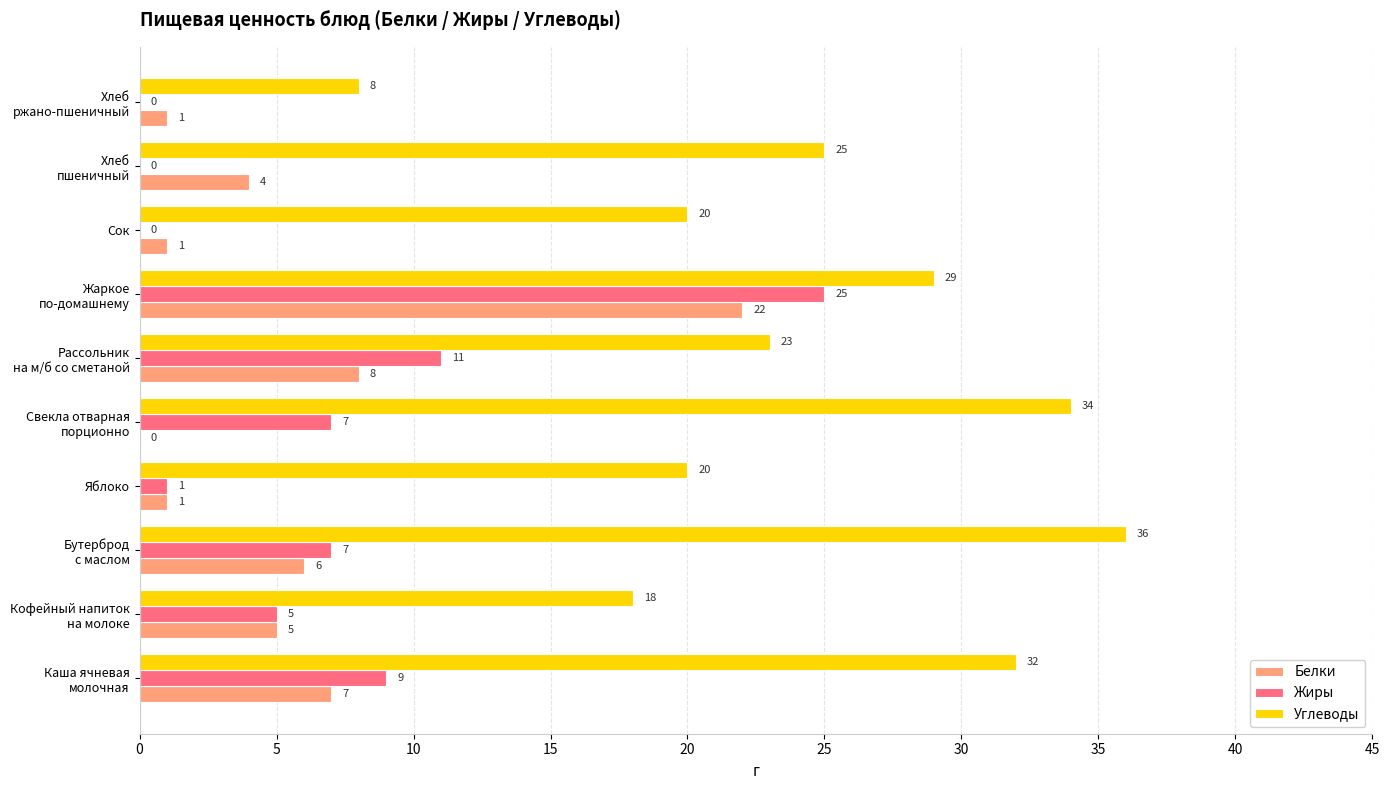

What is the maximum value for Жиры?

25